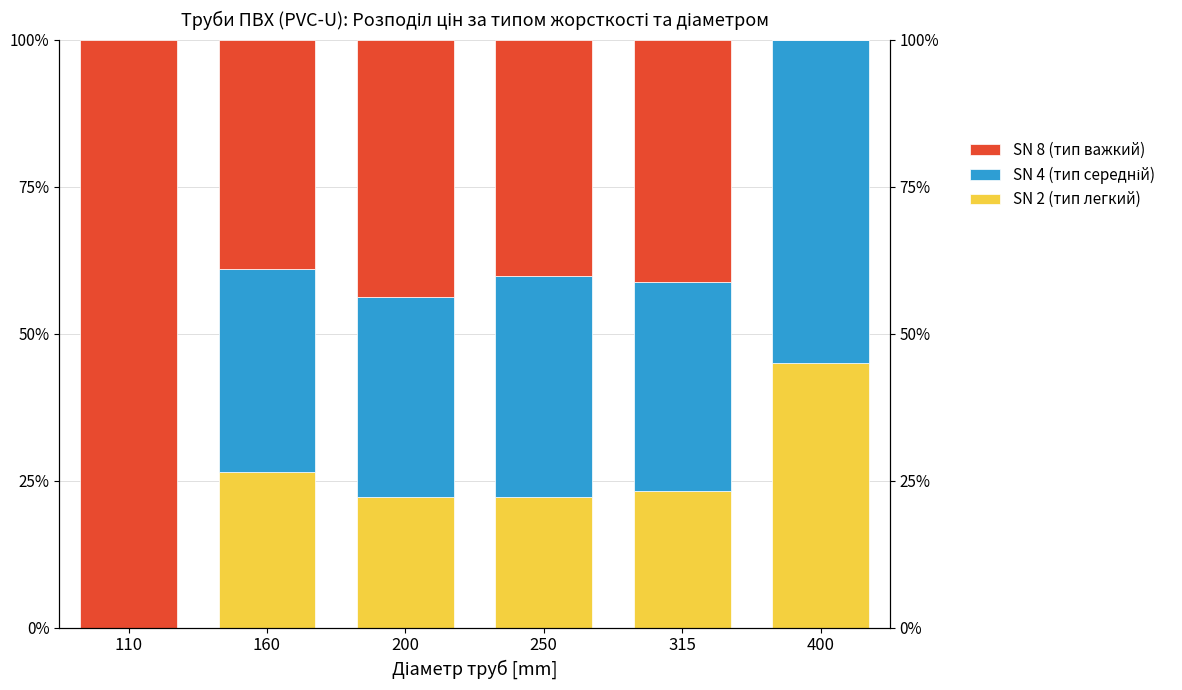

What is the difference between the SN 8 (тип важкий) values at 110 and 400?

100.0